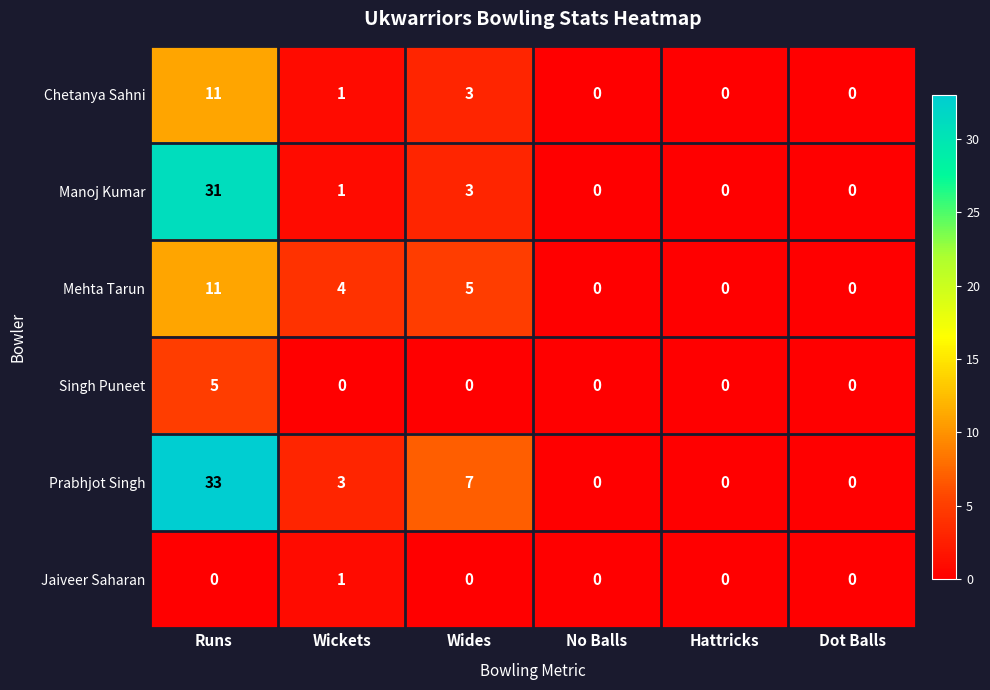

What is the spread (max minus min) of values at Wickets?

4